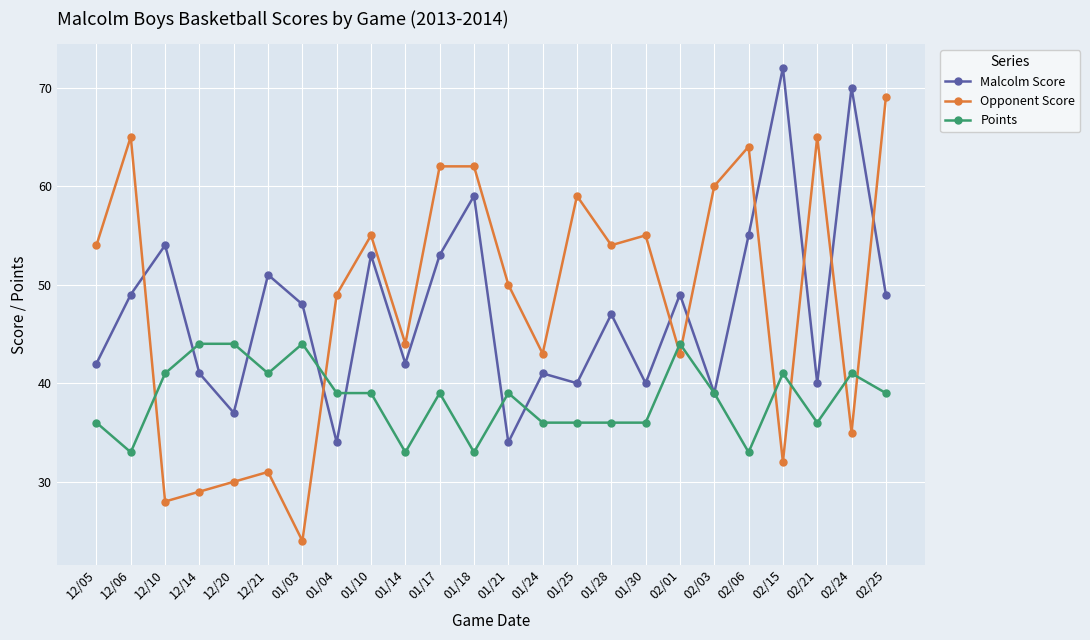

Which series changed the most between 01/04 and 02/01?

Malcolm Score